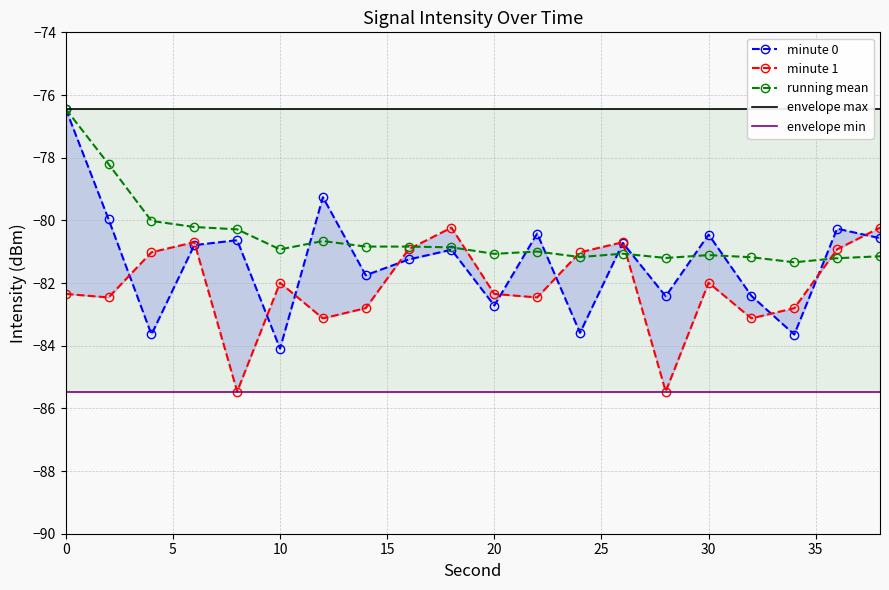

How many data points does each series have?

20